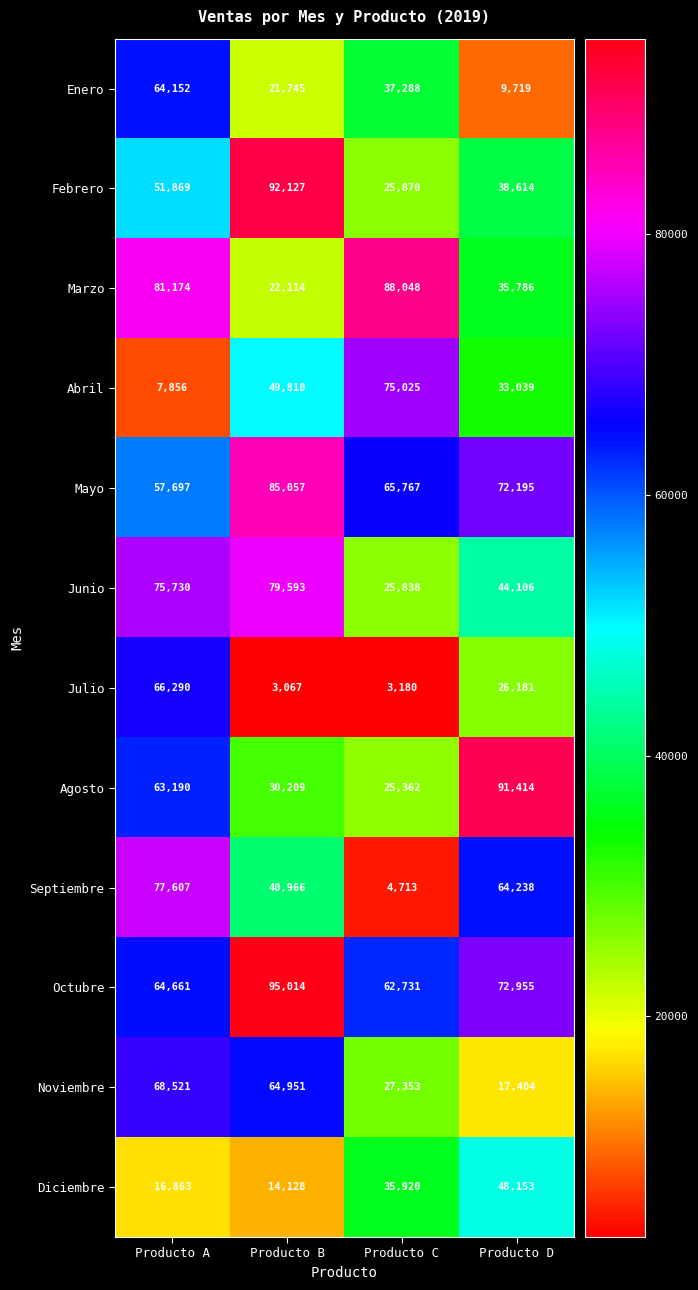

True or false: Marzo has a value of 20928 at Producto D.

False